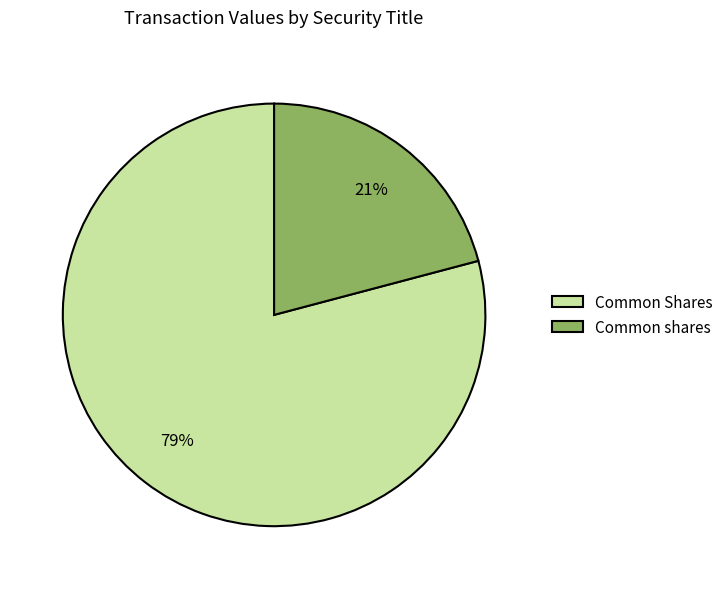

Between Common shares and Common Shares, which is larger?

Common Shares